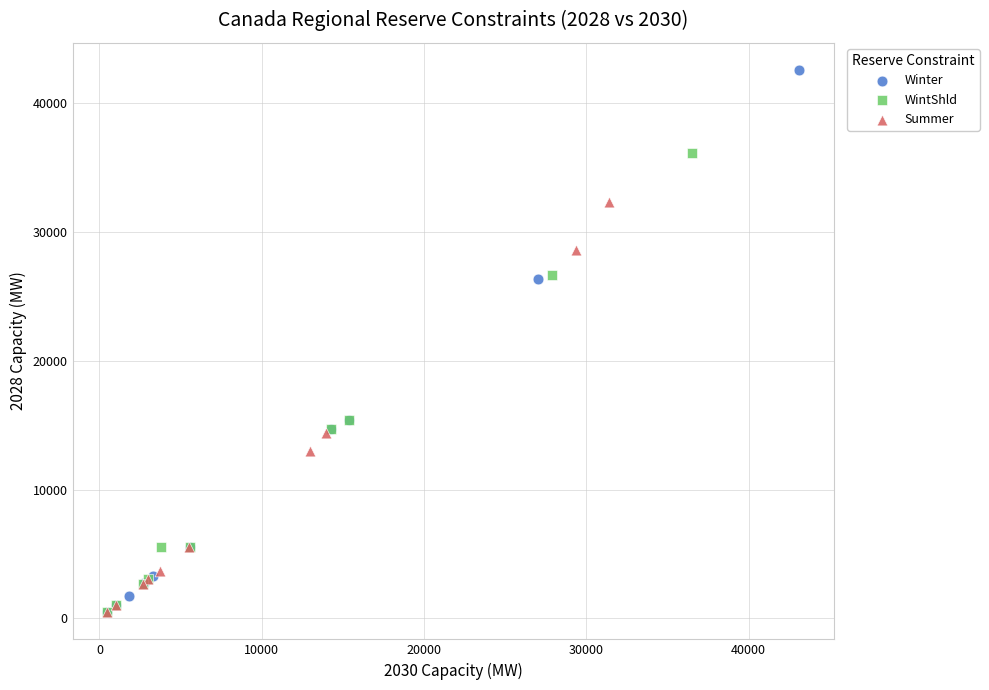

What are all the series names shown in the legend?

Winter, WintShld, Summer